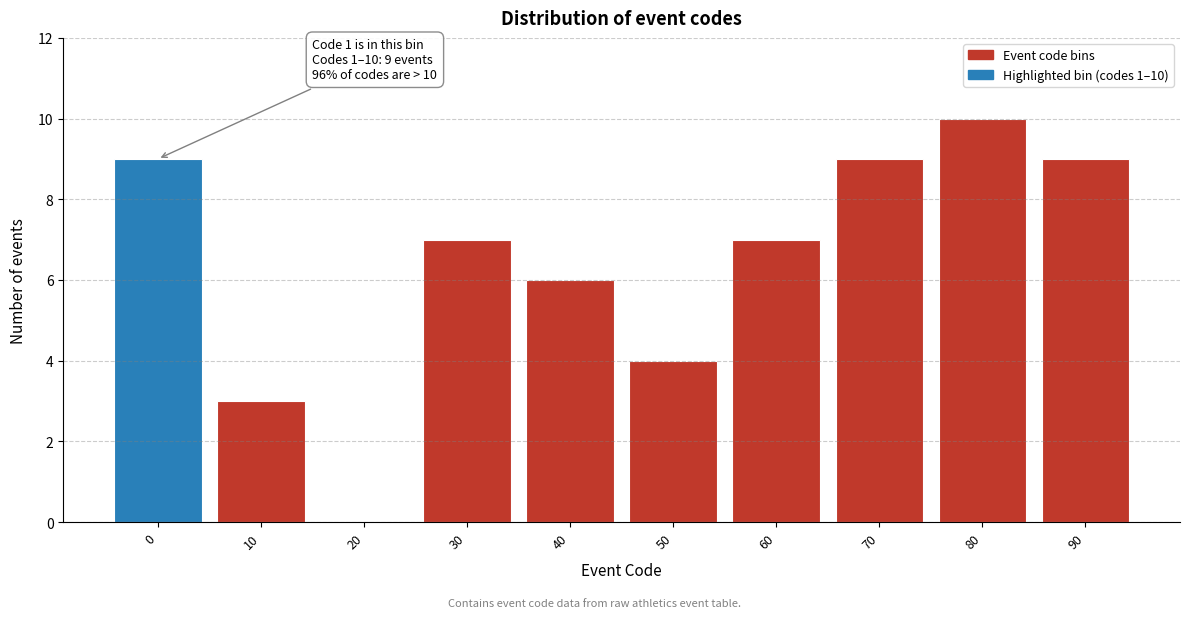

Reading left to right, transcribe all the data shown in this chart.

0=9	10=3	20=0	30=7	40=6	50=4	60=7	70=9	80=10	90=9